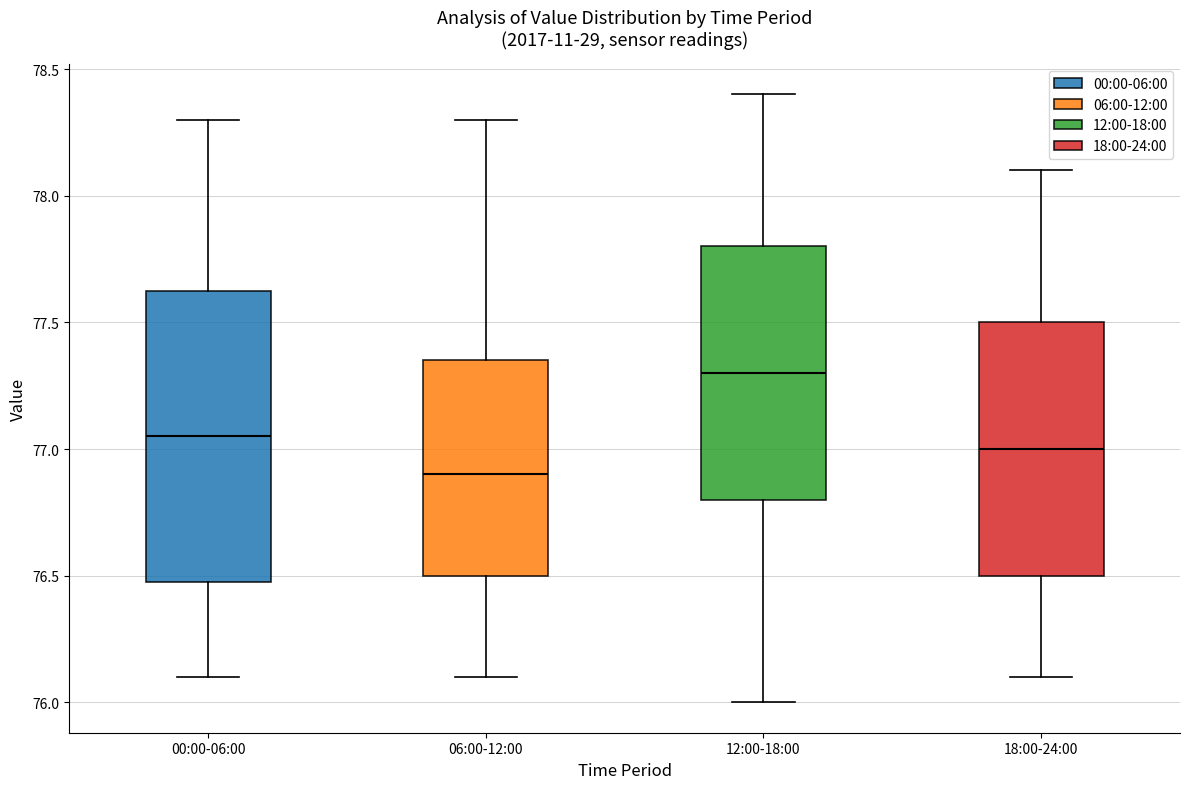

Where does the median line of the box for 12:00-18:00 sit on the y-axis? The values are not printed on the chart, so give them approximately, as read against the axis.

77.30